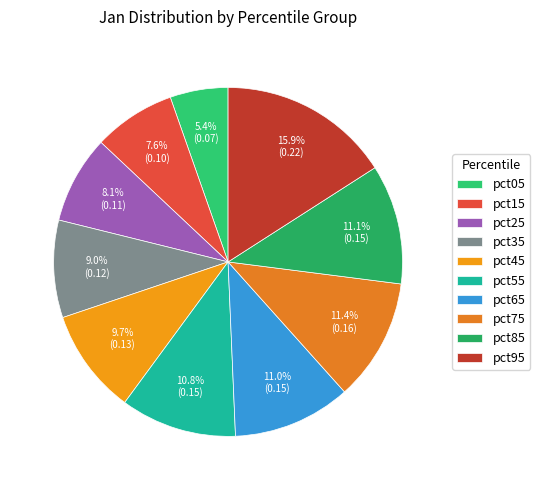

True or false: pct95 accounts for 27% of the total.

False